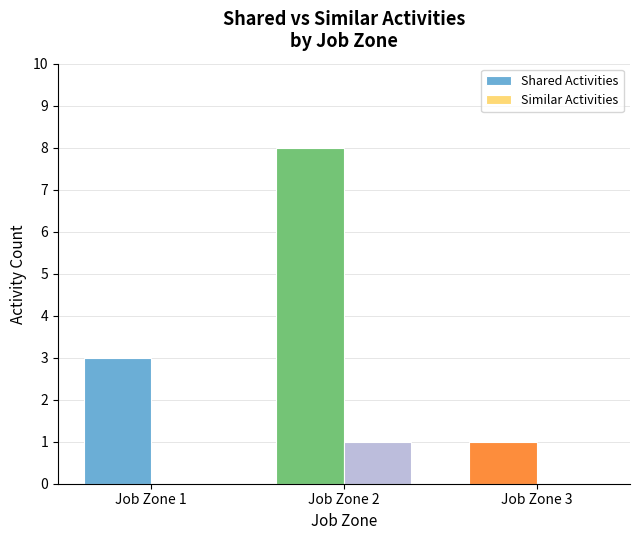

What is the maximum value for Similar Activities?

1